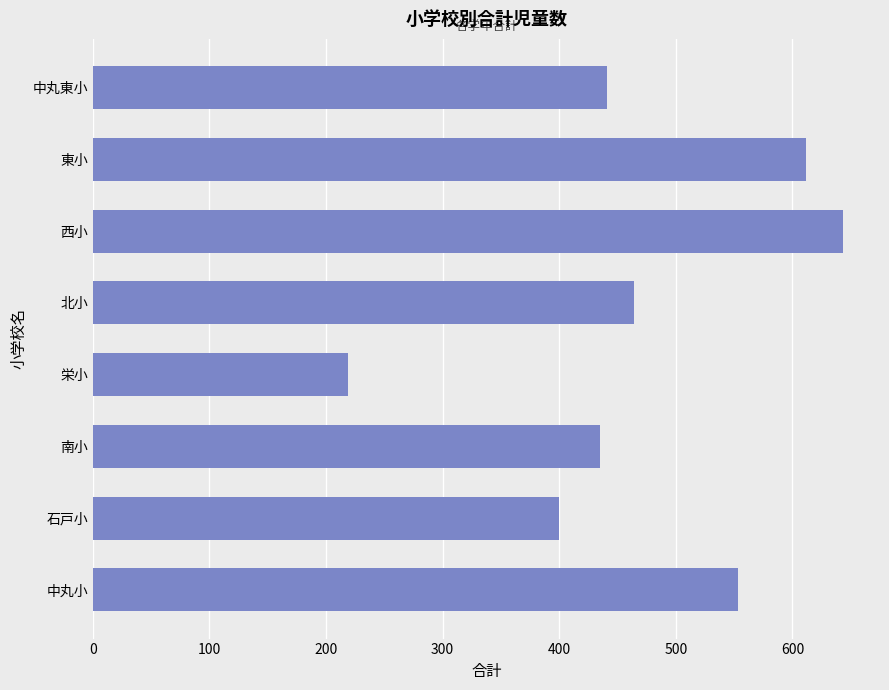

What is the ratio of the value at 南小 to the value at 東小?

0.7